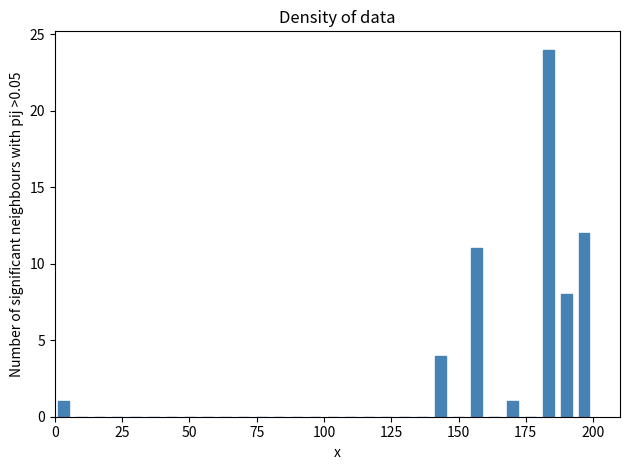

Read against the x-axis, roughly where is the centre of the tallest bar?

185